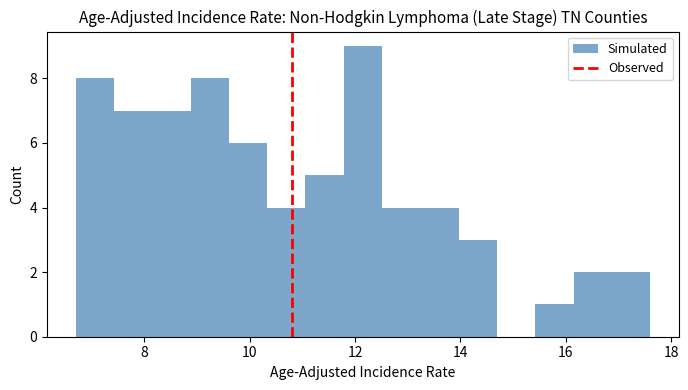

Read against the x-axis, roughly where is the centre of the tallest bar?

12.2